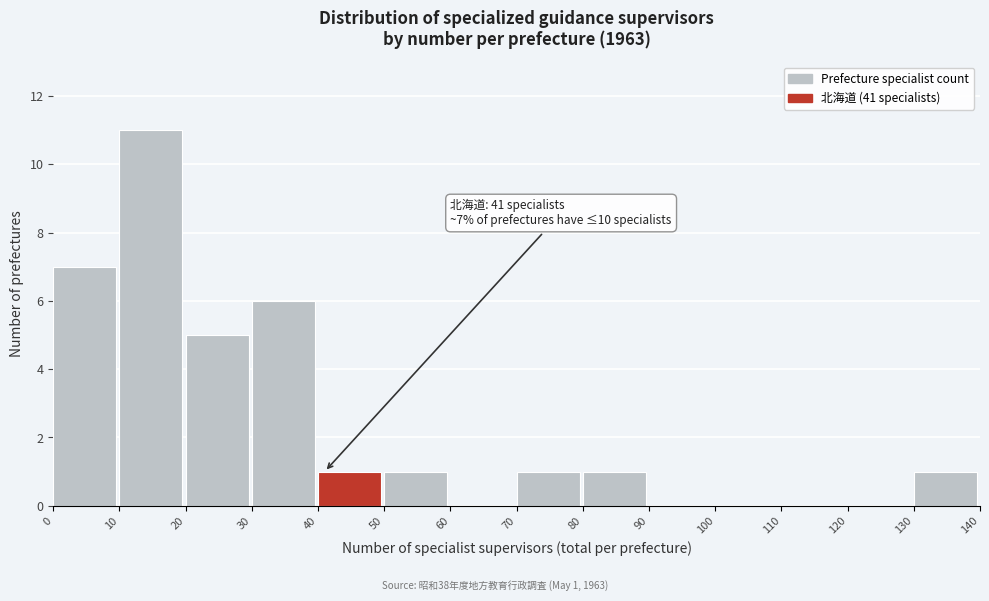

Which range on the x-axis has the tallest bar?

10 to 20